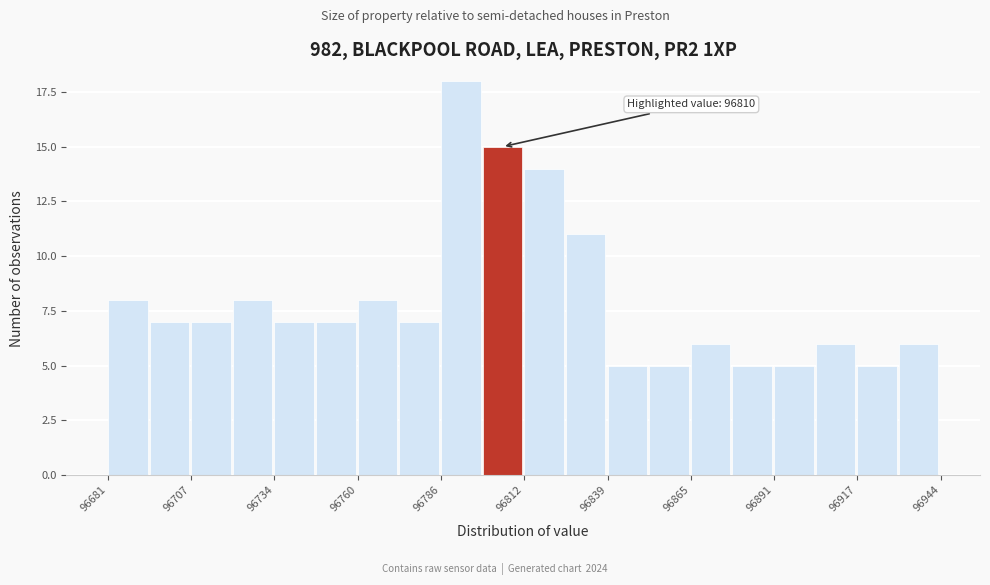

Around what value on the x-axis is the tallest bar? Give the approximate position of its centre, as read against the axis.

96795